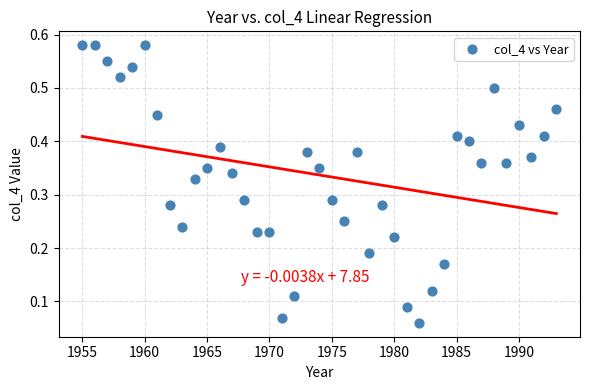

What is the range of X values (max minus min)?

38.0